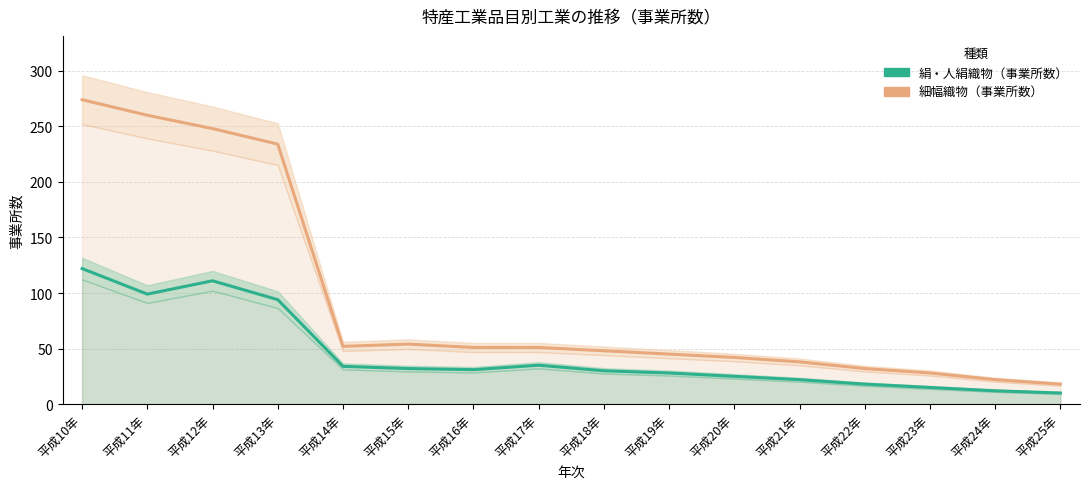

Is it true that 細幅織物（事業所数） equals 29 at 平成14年?

False